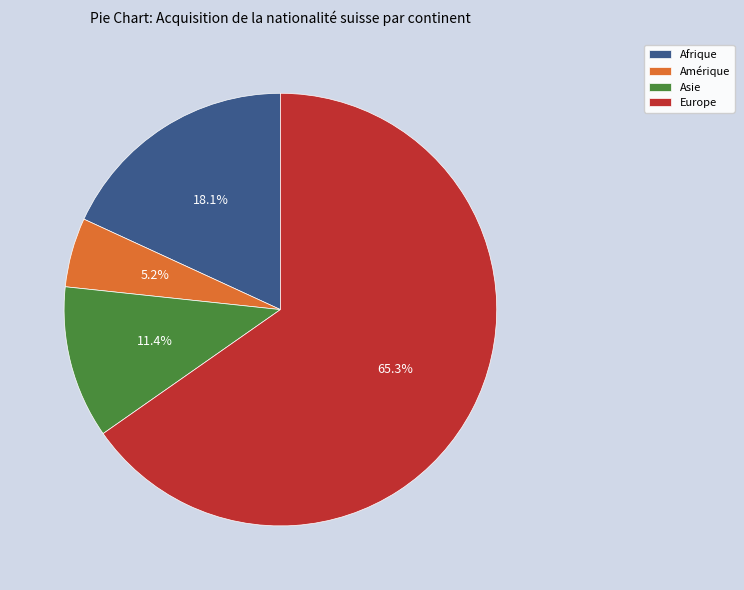

Does Afrique represent more than half of the total?

No